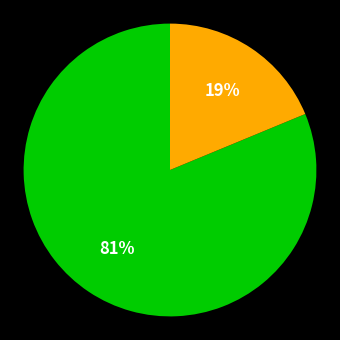

Is there a majority slice in this chart?

Yes